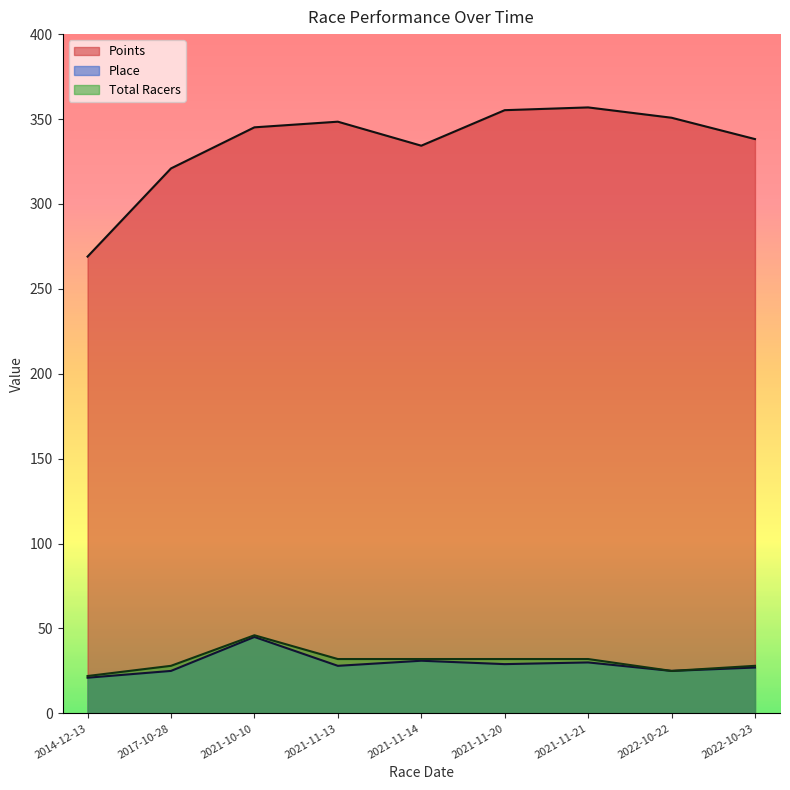

What is the smallest value displayed?

21.0